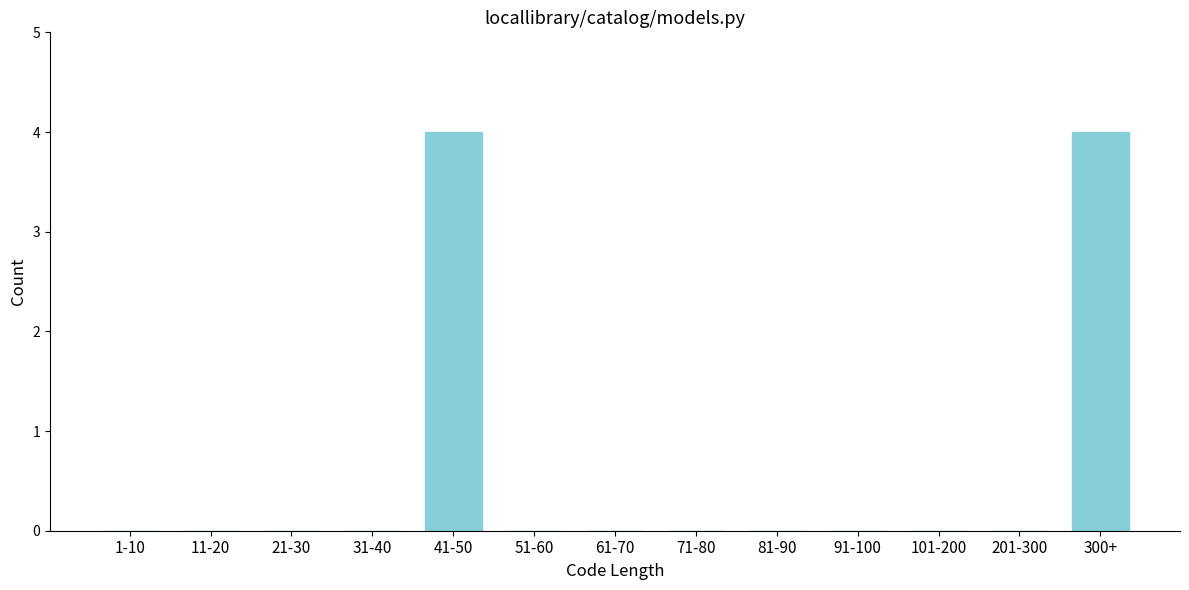

Reading right to left, transcribe all the data shown in this chart.

300+=4	201-300=0	101-200=0	91-100=0	81-90=0	71-80=0	61-70=0	51-60=0	41-50=4	31-40=0	21-30=0	11-20=0	1-10=0